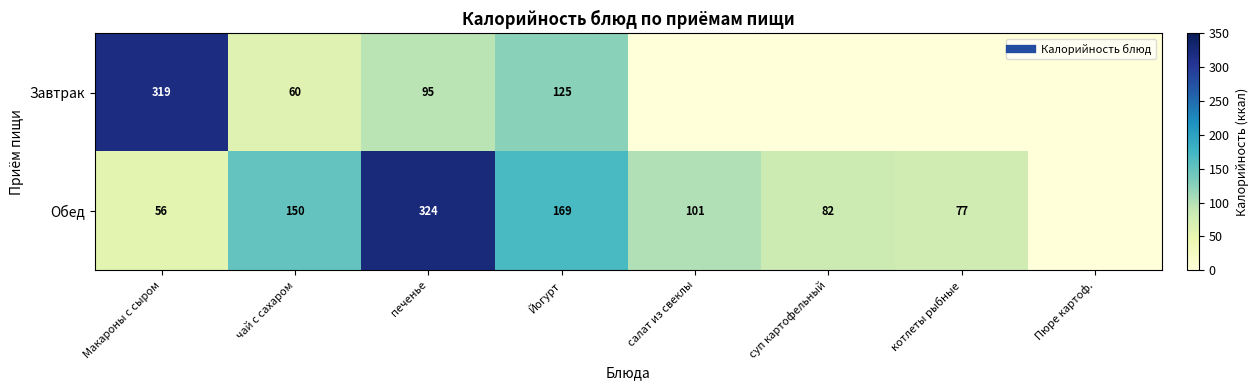

At which label does Завтрак first exceed 60?

Макароны с сыром